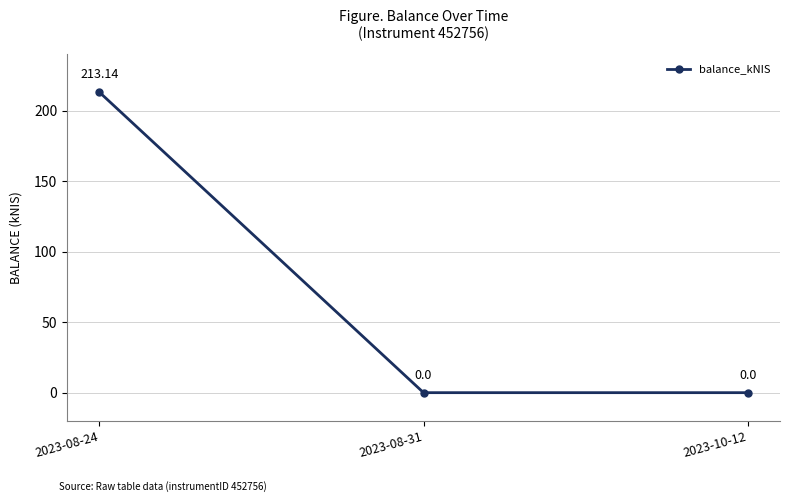

What is the sum of the values at 2023-10-12 and 2023-08-24?

213.1